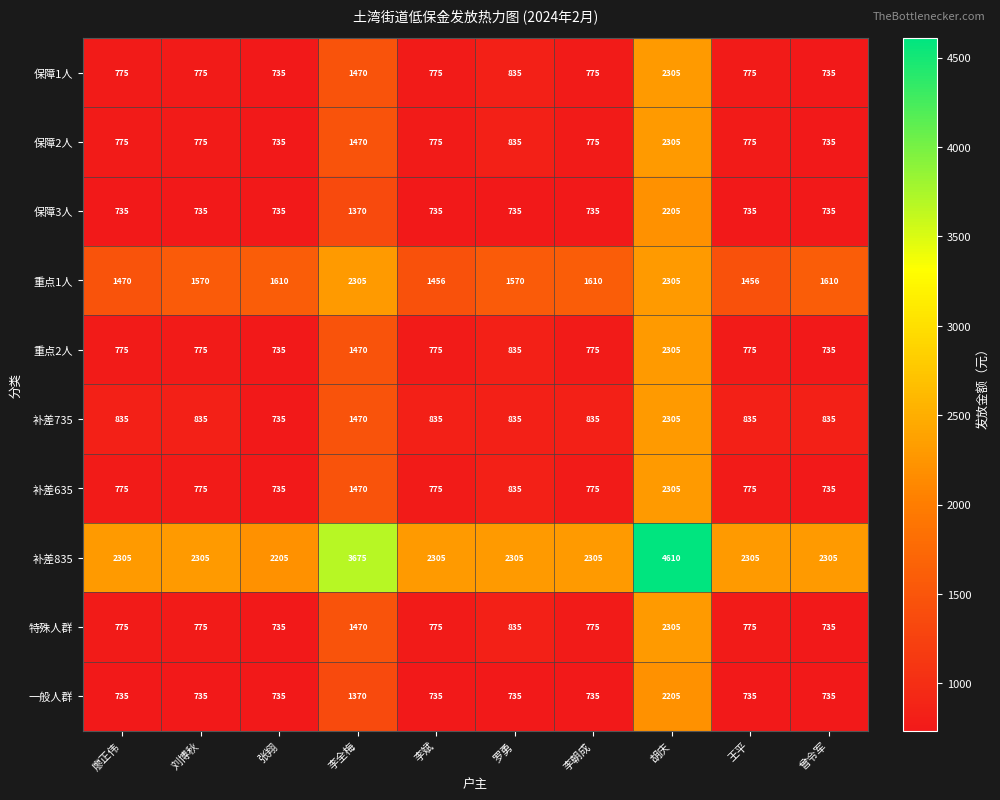

What is the greatest value displayed?

4610